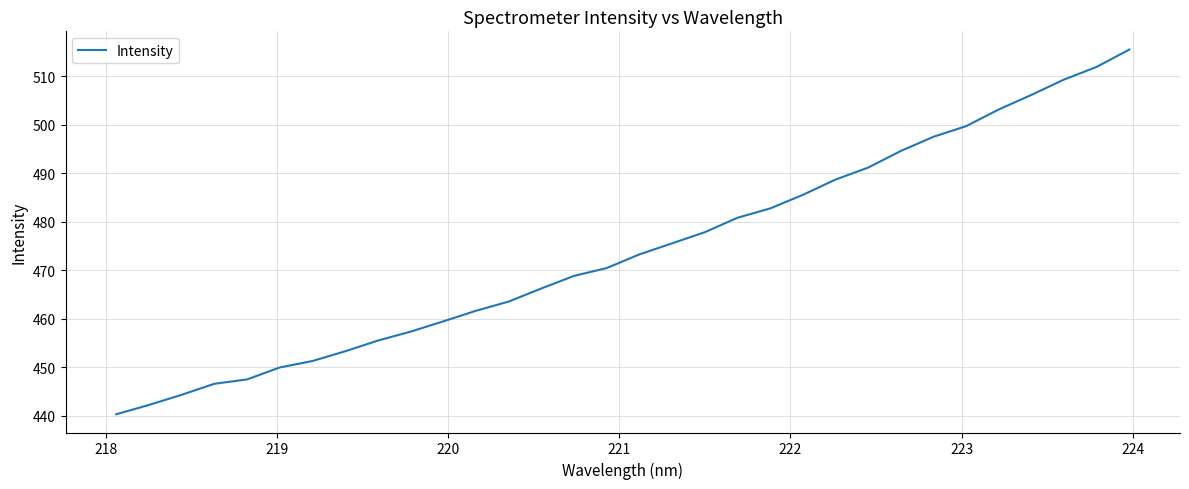

What is the difference between the maximum and minimum values?

75.1